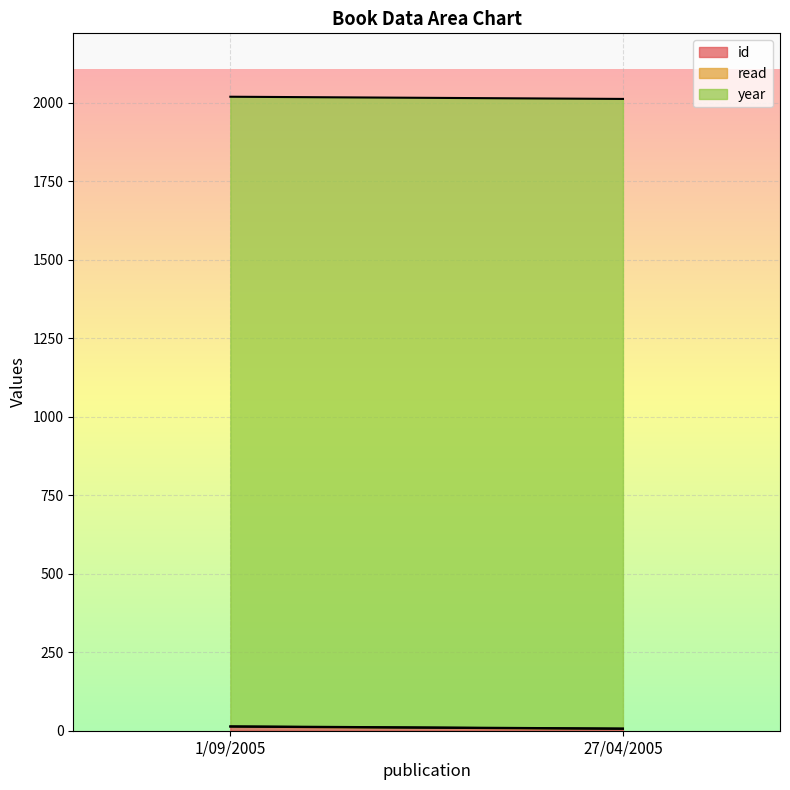

What is the average value of the read series?

1